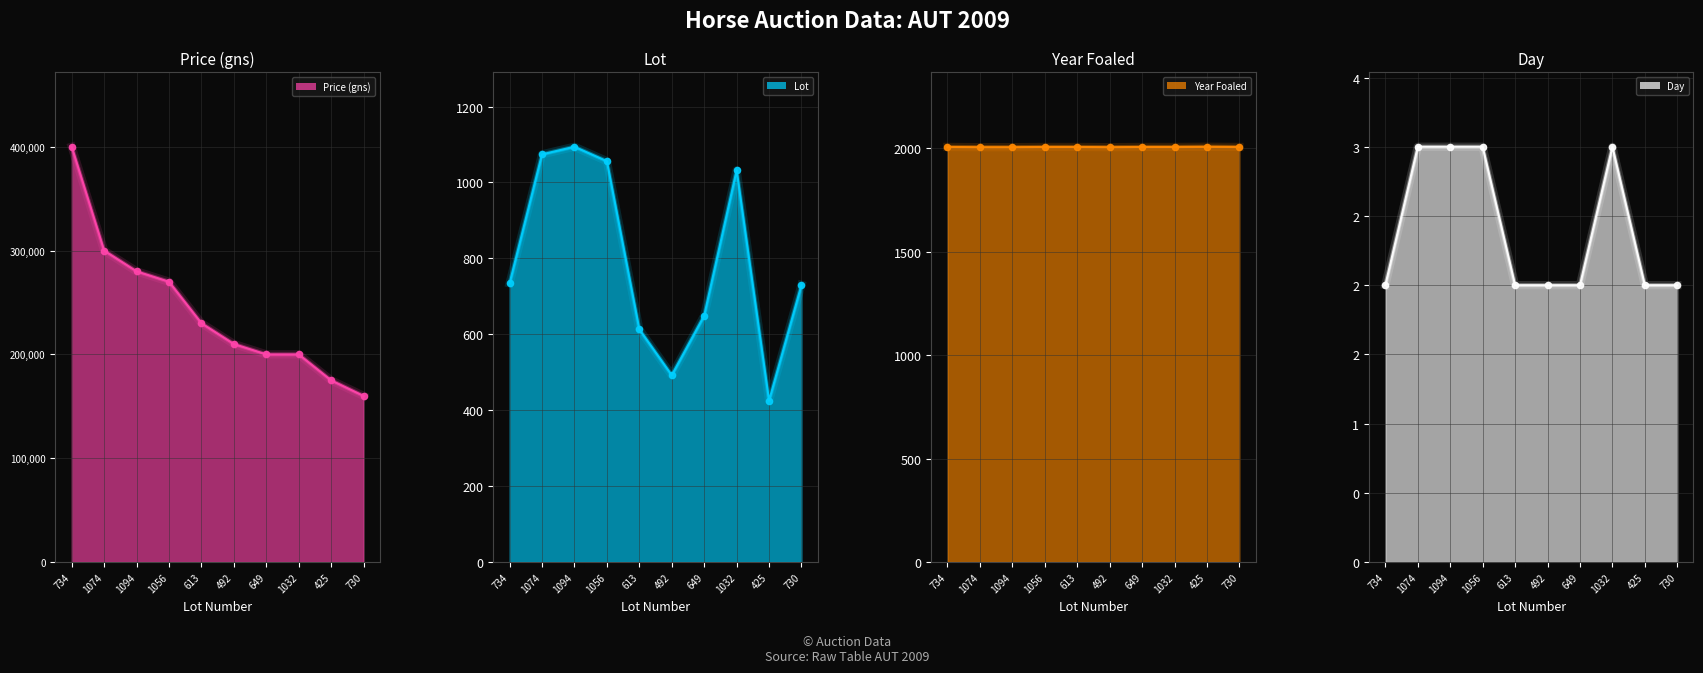

Is the value of Year Foaled at 1056 greater than the value of Price (gns) at 1074?

No